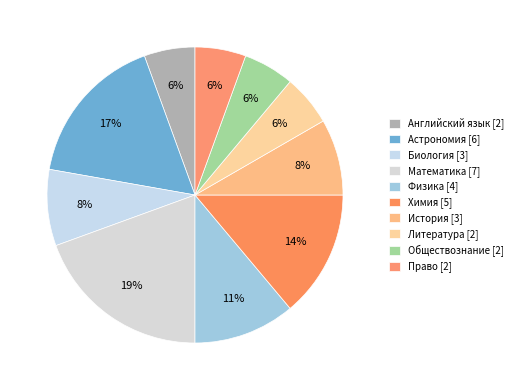

Which slice is the largest?

Математика